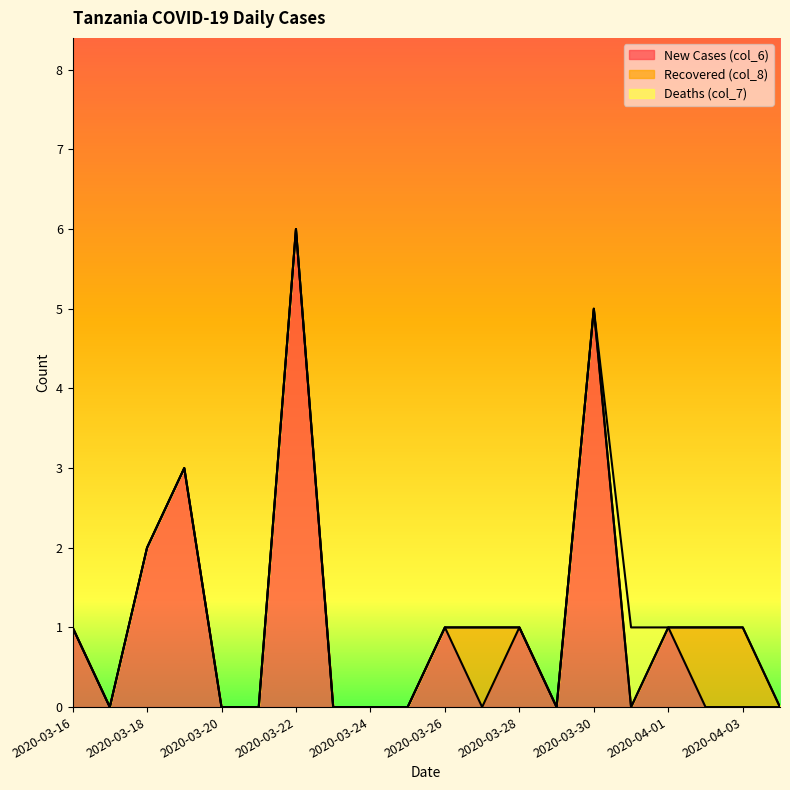

Reading left to right, list all the values displayed in this chart.

New Cases (col_6): 2020-03-16=1	2020-03-17=0	2020-03-18=2	2020-03-19=3	2020-03-20=0	2020-03-21=0	2020-03-22=6	2020-03-23=0	2020-03-24=0	2020-03-25=0	2020-03-26=1	2020-03-27=0	2020-03-28=1	2020-03-29=0	2020-03-30=5	2020-03-31=0	2020-04-01=1	2020-04-02=0	2020-04-03=0	2020-04-04=0
Recovered (col_8): 2020-03-16=0	2020-03-17=0	2020-03-18=0	2020-03-19=0	2020-03-20=0	2020-03-21=0	2020-03-22=0	2020-03-23=0	2020-03-24=0	2020-03-25=0	2020-03-26=0	2020-03-27=1	2020-03-28=0	2020-03-29=0	2020-03-30=0	2020-03-31=0	2020-04-01=0	2020-04-02=1	2020-04-03=1	2020-04-04=0
Deaths (col_7): 2020-03-16=0	2020-03-17=0	2020-03-18=0	2020-03-19=0	2020-03-20=0	2020-03-21=0	2020-03-22=0	2020-03-23=0	2020-03-24=0	2020-03-25=0	2020-03-26=0	2020-03-27=0	2020-03-28=0	2020-03-29=0	2020-03-30=0	2020-03-31=1	2020-04-01=0	2020-04-02=0	2020-04-03=0	2020-04-04=0